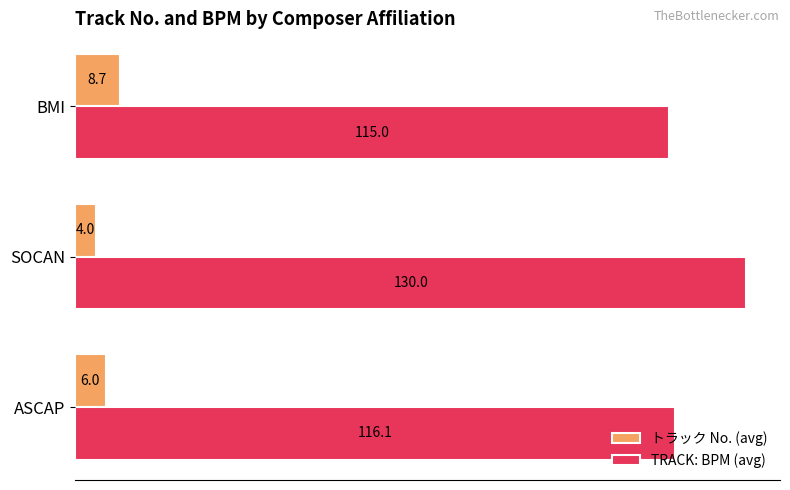

List the series in order of their peak value, lowest first.

トラック No. (avg), TRACK: BPM (avg)